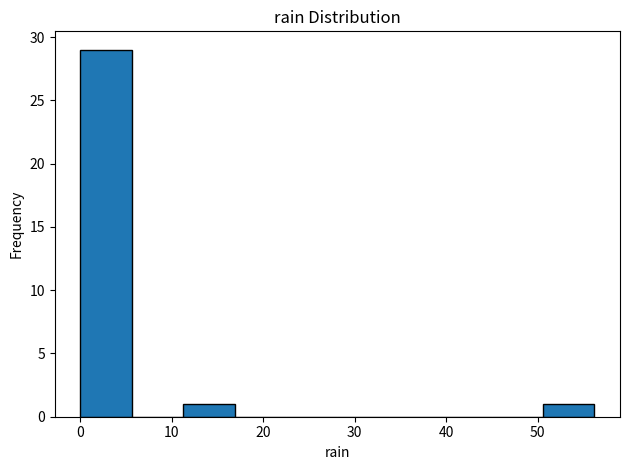

How tall is the bar that spans 0 to 6 on the x-axis? Neither the bar edges nor the heights are printed on the chart, so give them approximately, as read against the axes.

29